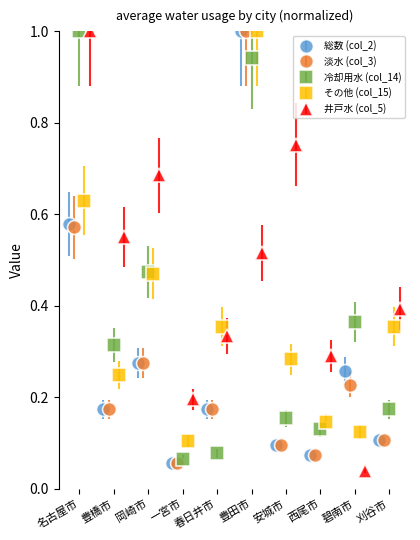

What is the maximum value for 淡水 (col_3)?

1.0